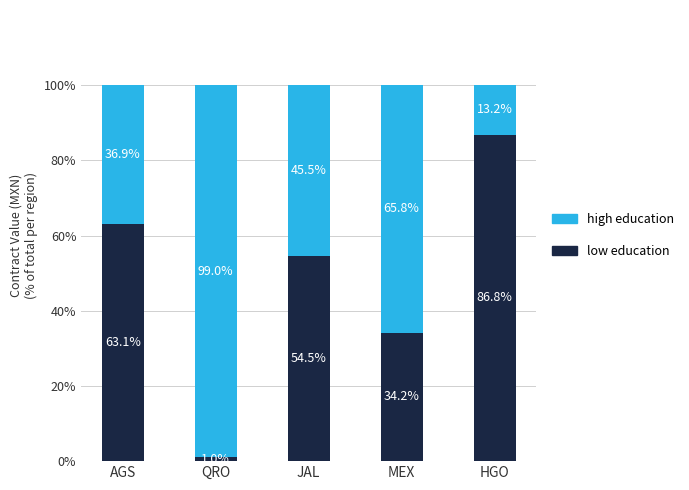

What is the total value across all series at JAL?

100.0